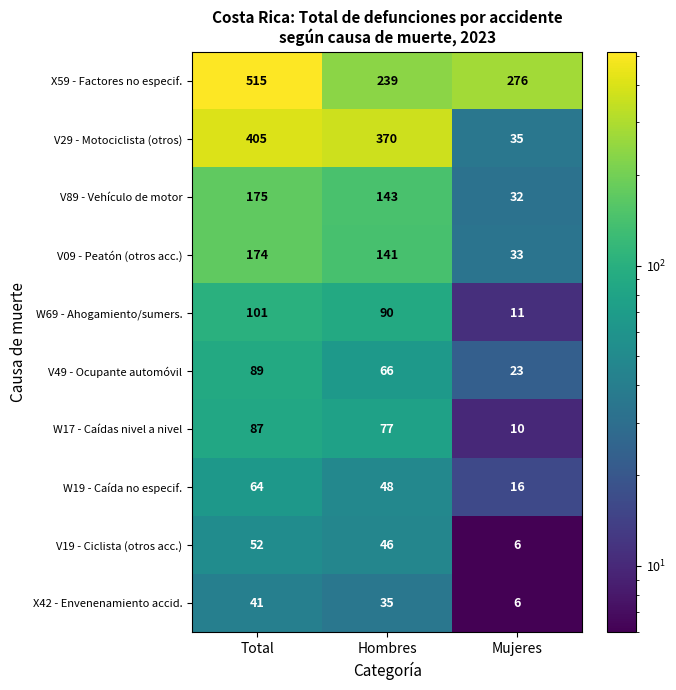

At which category is the sum across all series the highest?

Total